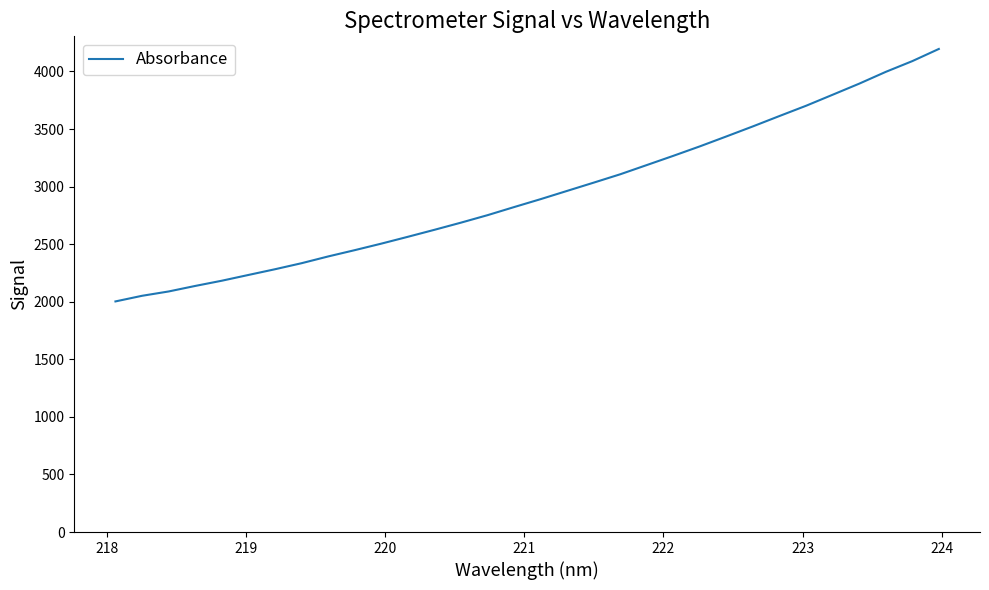

What is the greatest value displayed?

4195.7